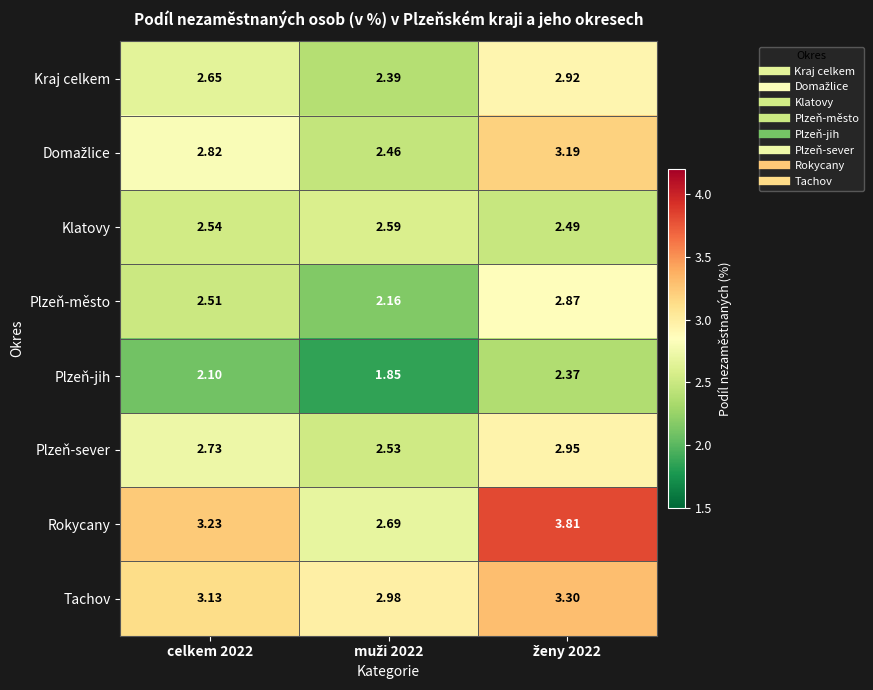

Which series has the widest spread of values?

Rokycany